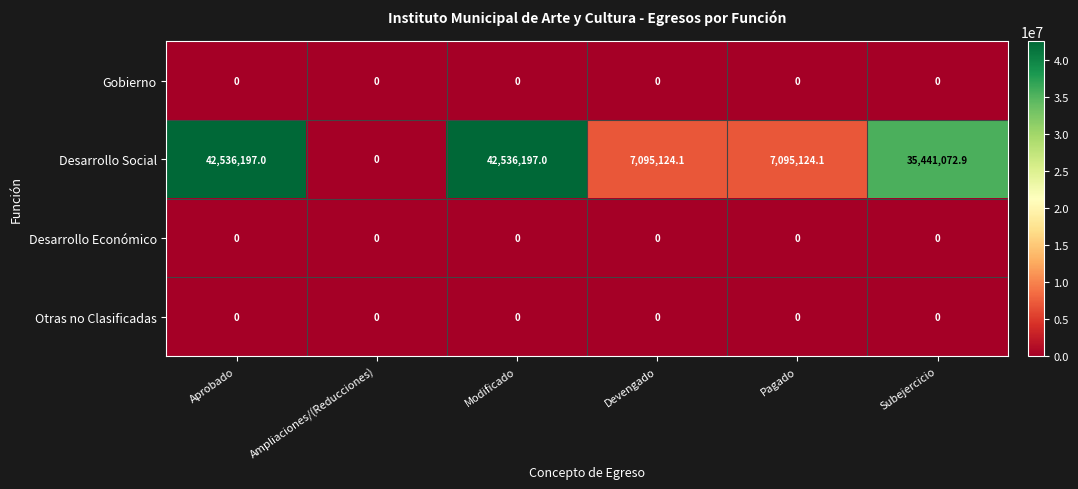

Which series changed the most between Modificado and Pagado?

Desarrollo Social